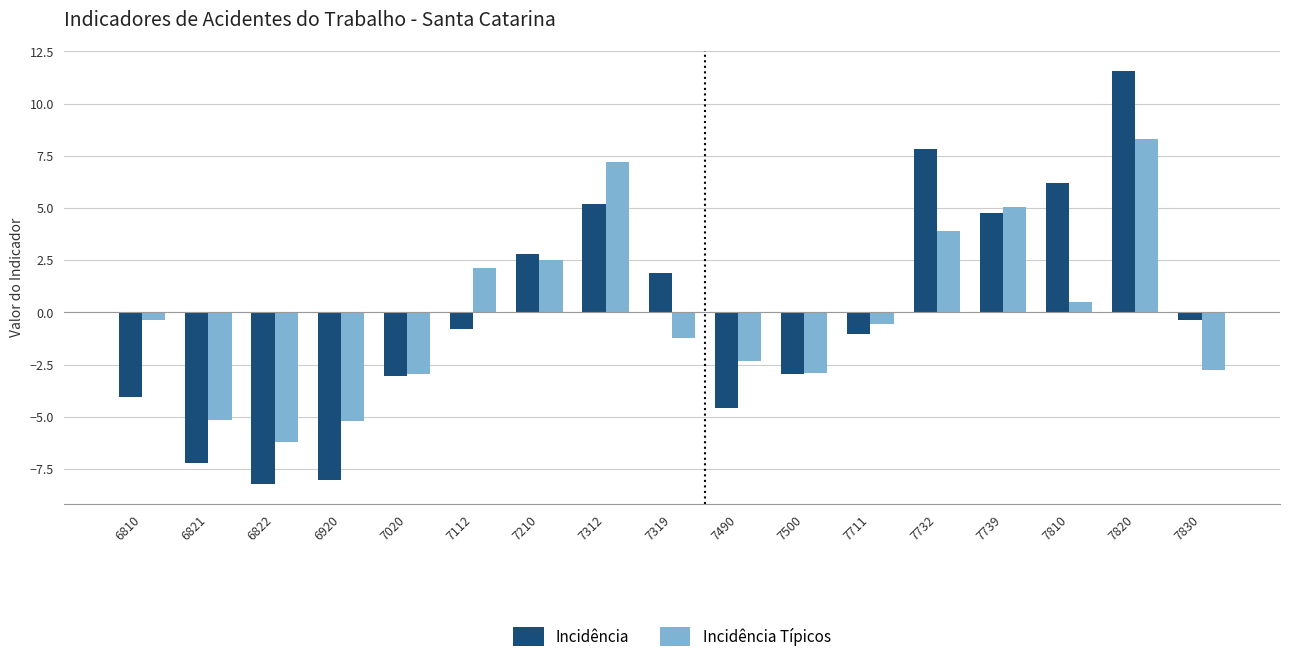

What are all the series names shown in the legend?

Incidência, Incidência Típicos